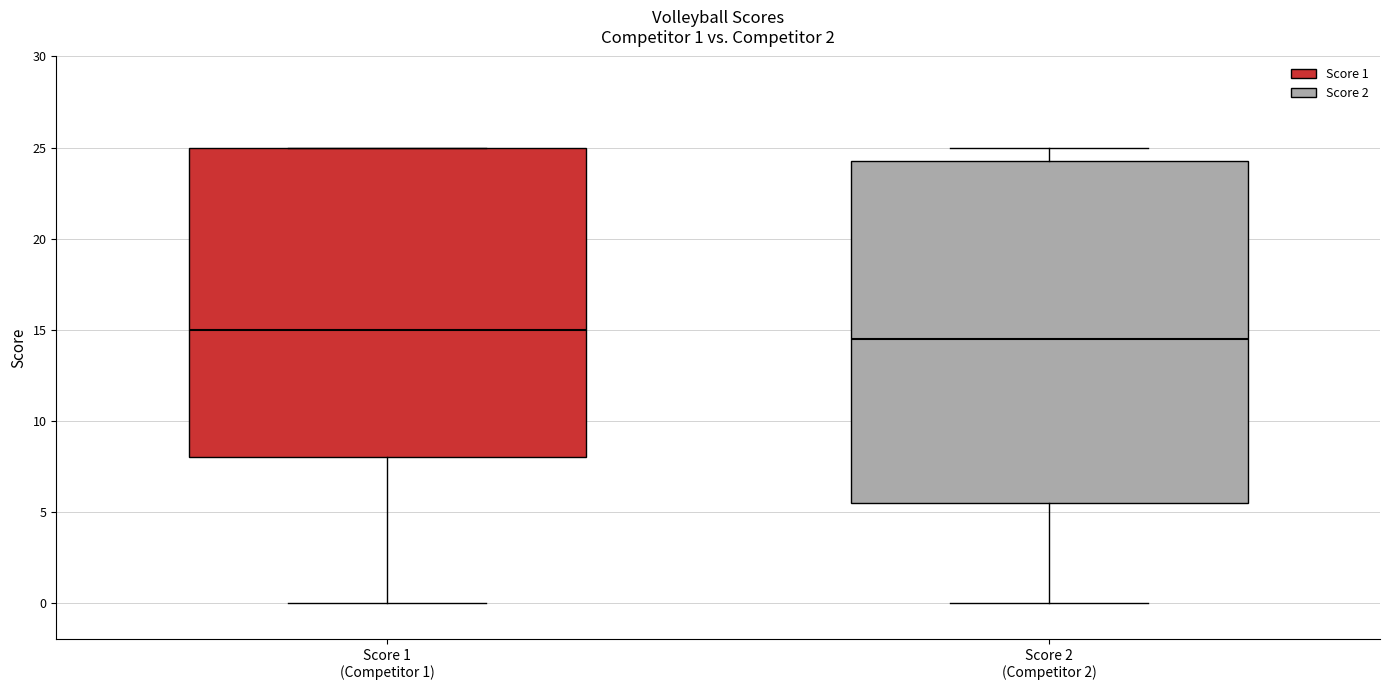

Which box's median line is the highest?

Score 1 (Competitor 1)